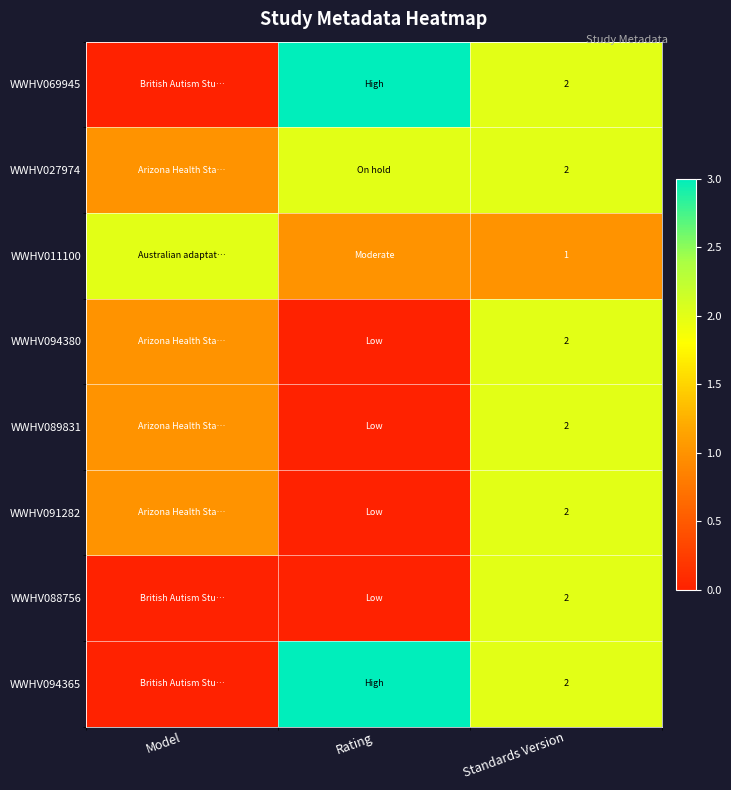

What is the total value across all series at Standards Version?

15